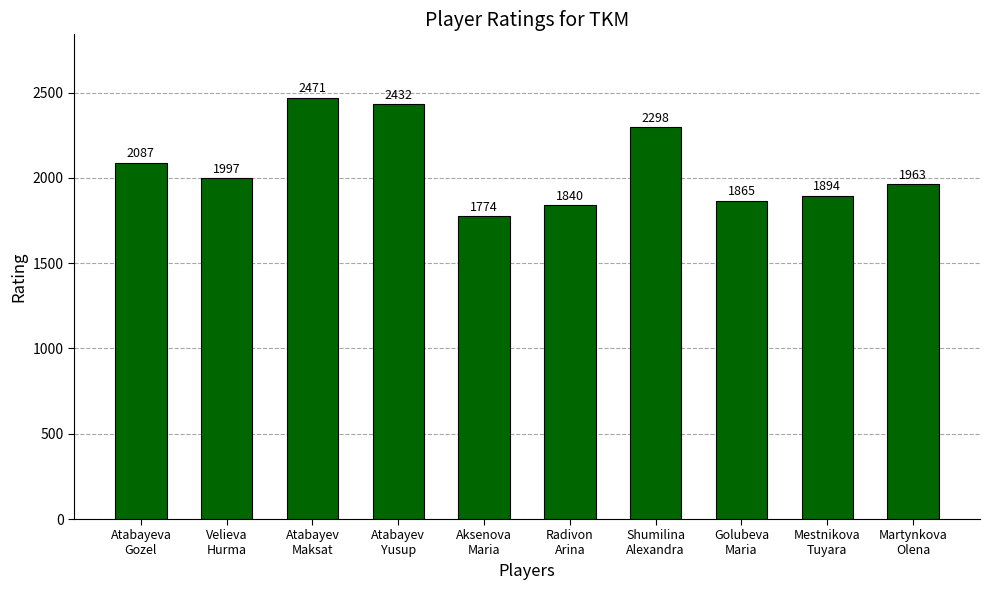

True or false: the data shows 1997 at Velieva
Hurma.

True